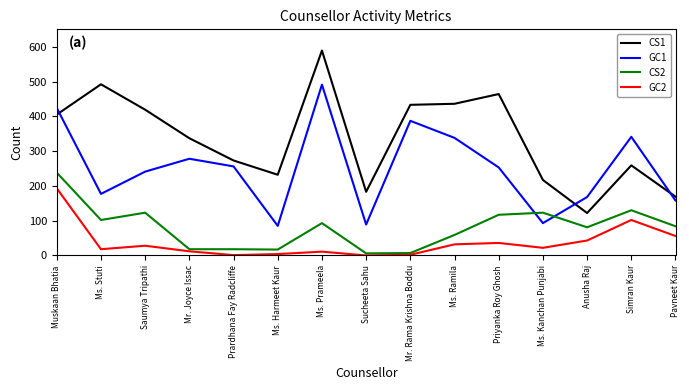

True or false: GC1 and CS2 intersect in this chart.

True